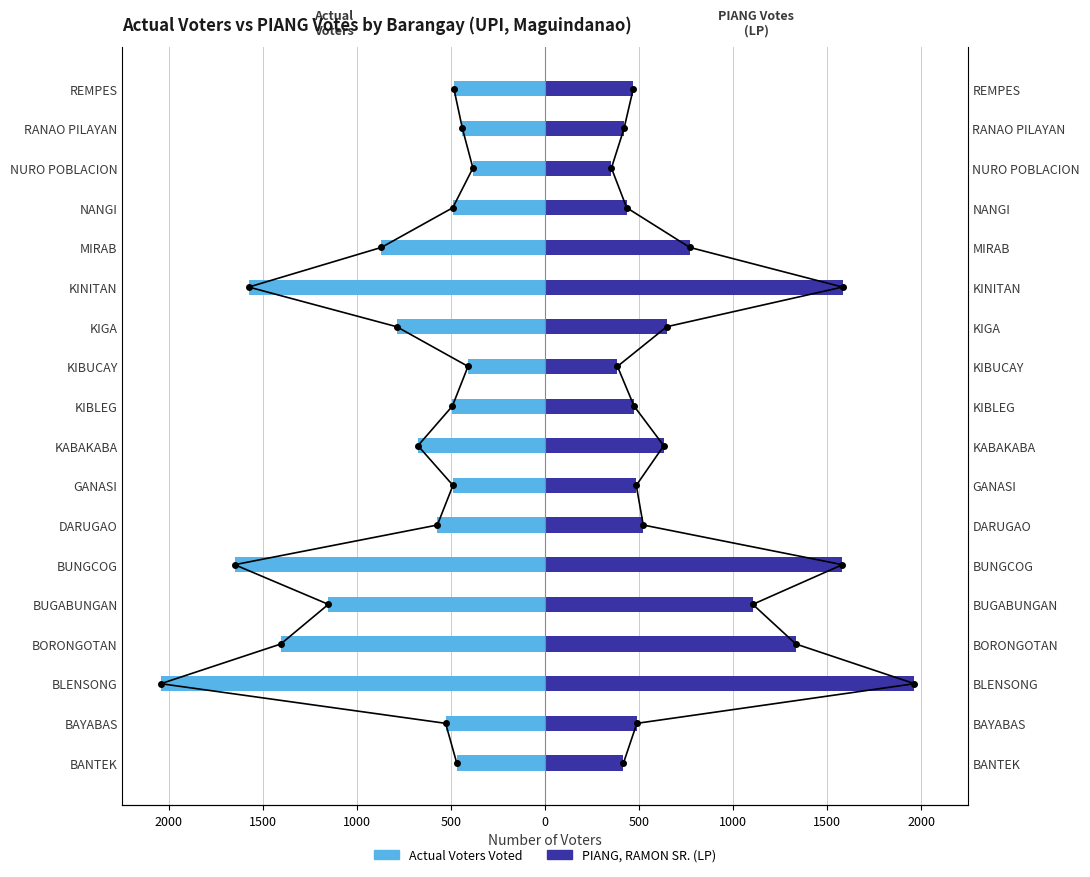

The PIANG, RAMON SR. (LP) series shows 1216 at MIRAB. True or false?

False